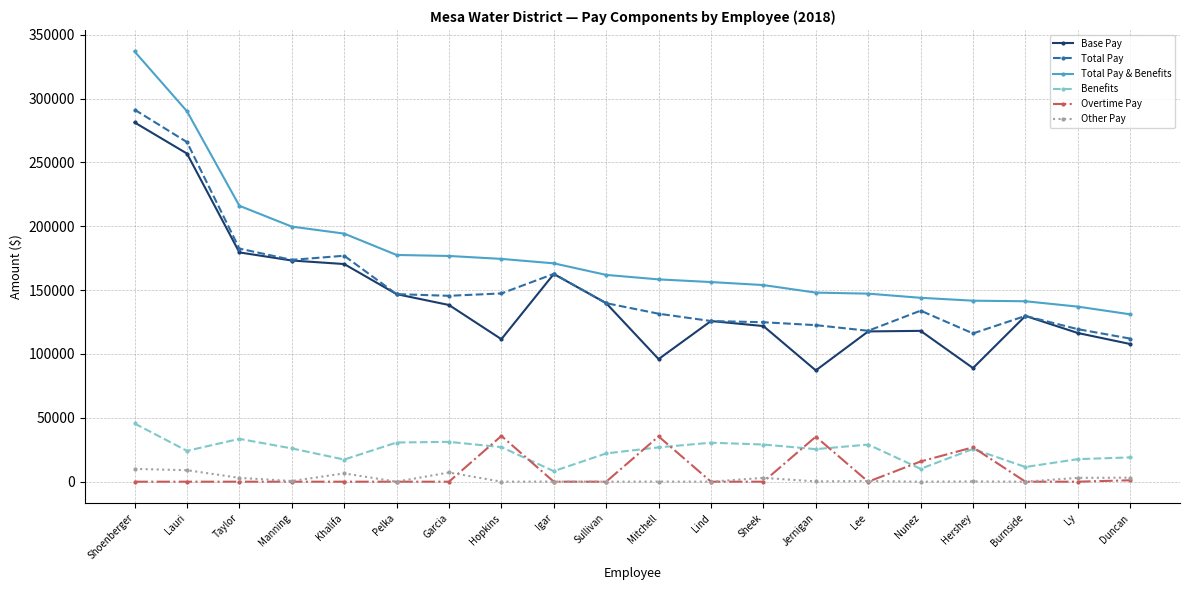

True or false: Base Pay and Benefits intersect in this chart.

False